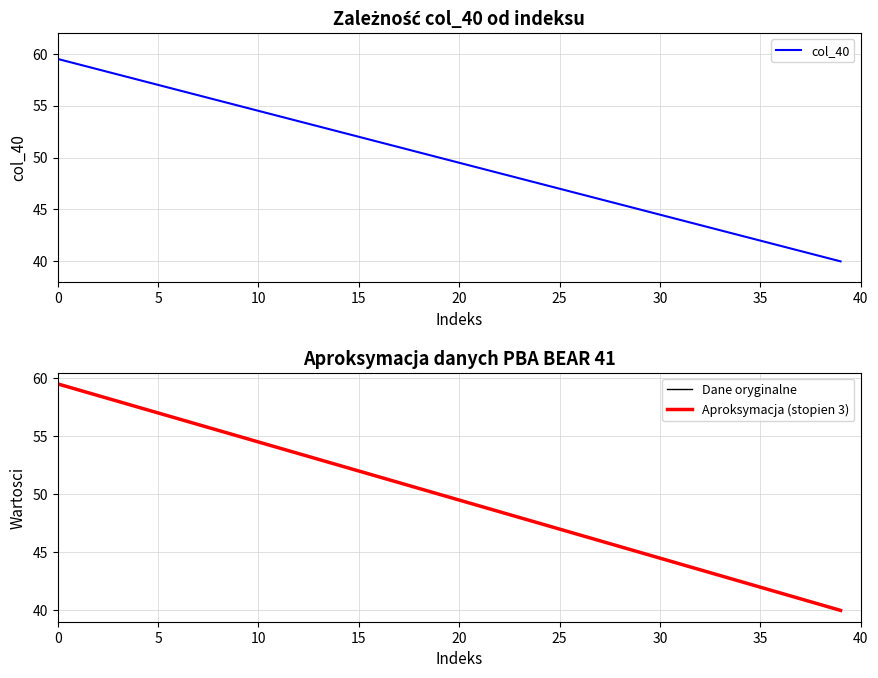

What is the label of the 13th point from the right?

27